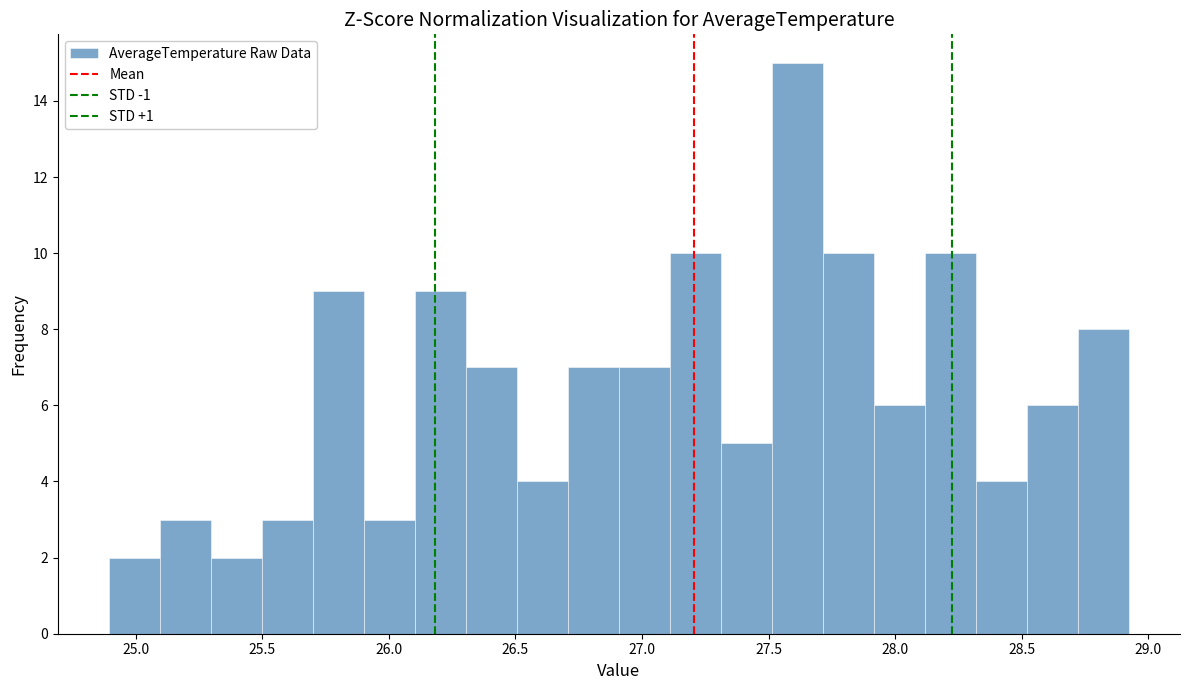

Reading left to right, list every bar in this chart as the range it spans on the x-axis followed by its height. Neither the bar edges nor the heights are printed on the chart, so give them approximately, as read against the axes.

24.9 to 25.1: 2
25.1 to 25.3: 3
25.3 to 25.5: 2
25.5 to 25.7: 3
25.7 to 25.9: 9
25.9 to 26.1: 3
26.1 to 26.3: 9
26.3 to 26.5: 7
26.5 to 26.7: 4
26.7 to 26.9: 7
26.9 to 27.1: 7
27.1 to 27.3: 10
27.3 to 27.5: 5
27.5 to 27.7: 15
27.7 to 27.9: 10
27.9 to 28.1: 6
28.1 to 28.3: 10
28.3 to 28.5: 4
28.5 to 28.7: 6
28.7 to 28.9: 8